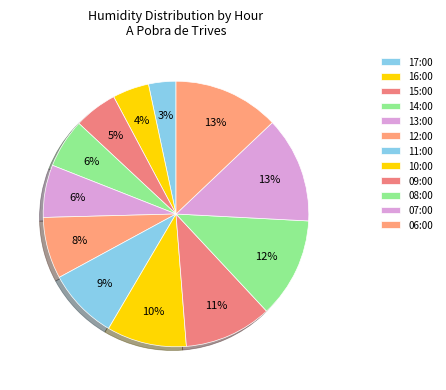

Rank the categories by value from highest to lowest.

07:00, 06:00, 08:00, 09:00, 10:00, 11:00, 12:00, 13:00, 14:00, 15:00, 16:00, 17:00